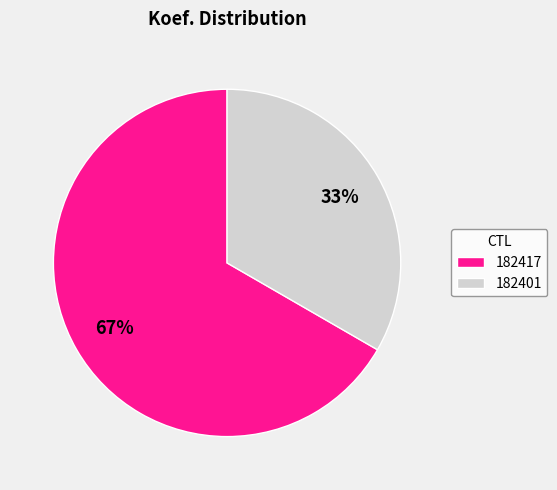

Which slice is the largest?

182417